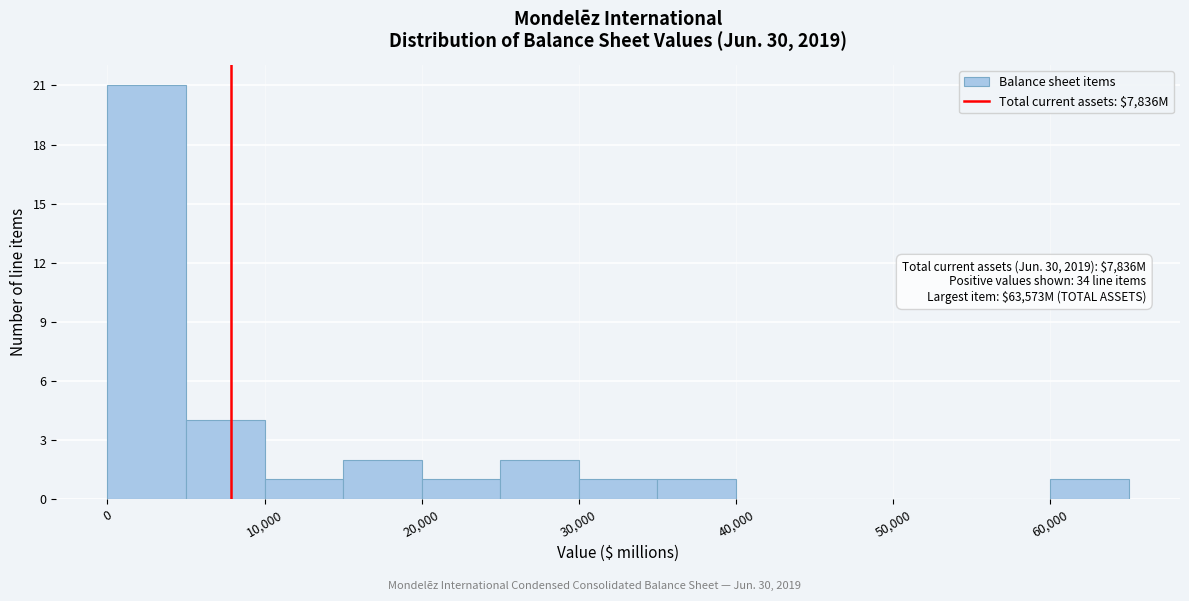

Over which range of the x-axis is the bar tallest?

0 to 5000